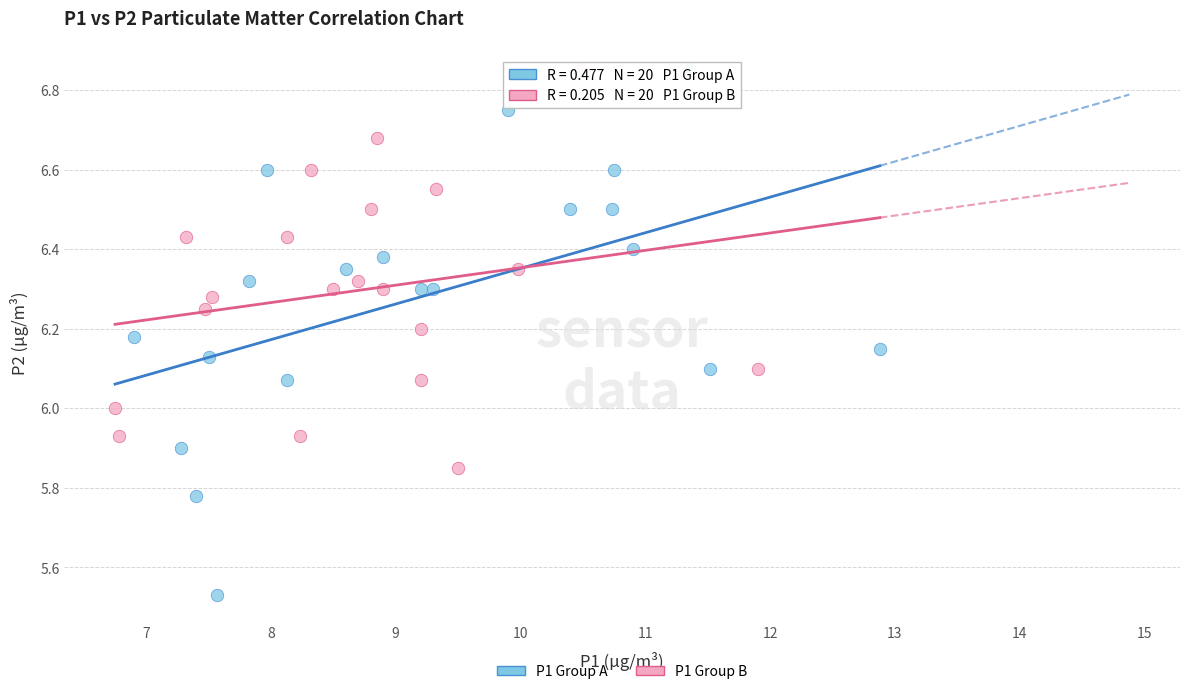

Which series reaches the minimum Y coordinate?

P1 Group A